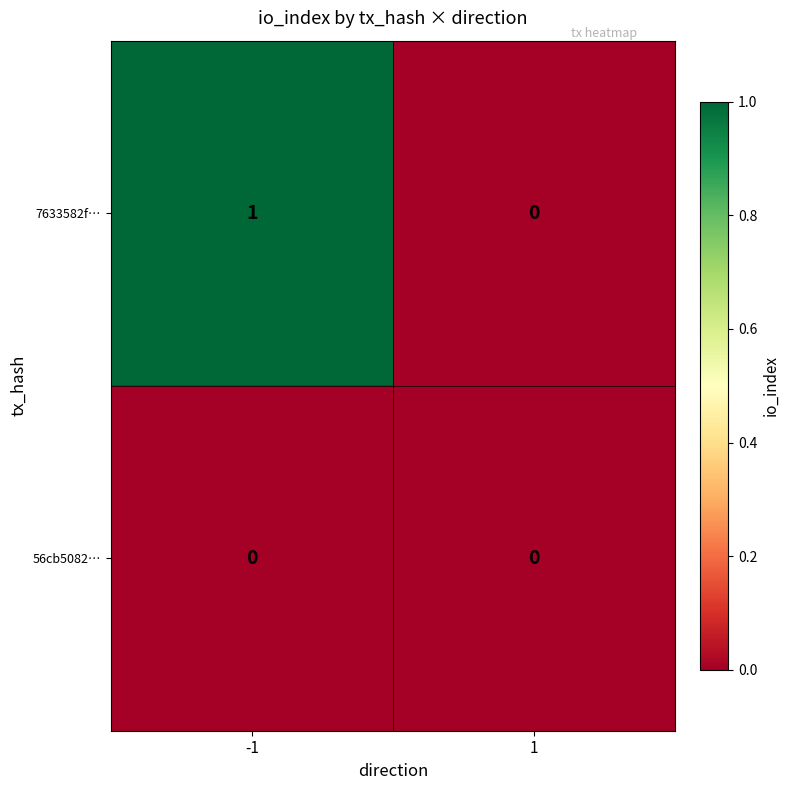

Reading left to right, what are all the values shown in this chart?

7633582f…: 1	0
56cb5082…: 0	0